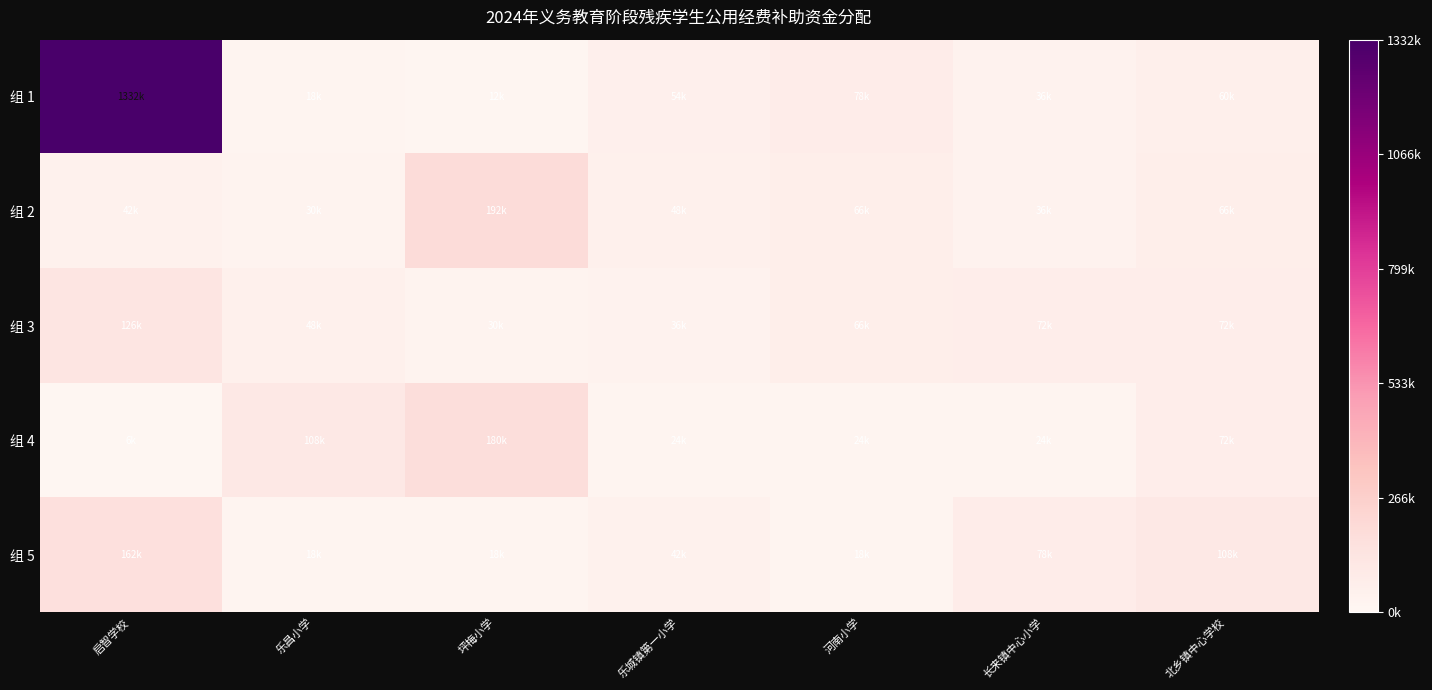

Reading left to right, transcribe all the data shown in this chart.

组 1: 启智学校=1.0	乐昌小学=0.0	坪梅小学=0.0	乐城镇第一小学=0.0	河南小学=0.1	长来镇中心小学=0.0	北乡镇中心学校=0.0
组 2: 启智学校=0.0	乐昌小学=0.0	坪梅小学=0.1	乐城镇第一小学=0.0	河南小学=0.0	长来镇中心小学=0.0	北乡镇中心学校=0.0
组 3: 启智学校=0.1	乐昌小学=0.0	坪梅小学=0.0	乐城镇第一小学=0.0	河南小学=0.0	长来镇中心小学=0.1	北乡镇中心学校=0.1
组 4: 启智学校=0.0	乐昌小学=0.1	坪梅小学=0.1	乐城镇第一小学=0.0	河南小学=0.0	长来镇中心小学=0.0	北乡镇中心学校=0.1
组 5: 启智学校=0.1	乐昌小学=0.0	坪梅小学=0.0	乐城镇第一小学=0.0	河南小学=0.0	长来镇中心小学=0.1	北乡镇中心学校=0.1